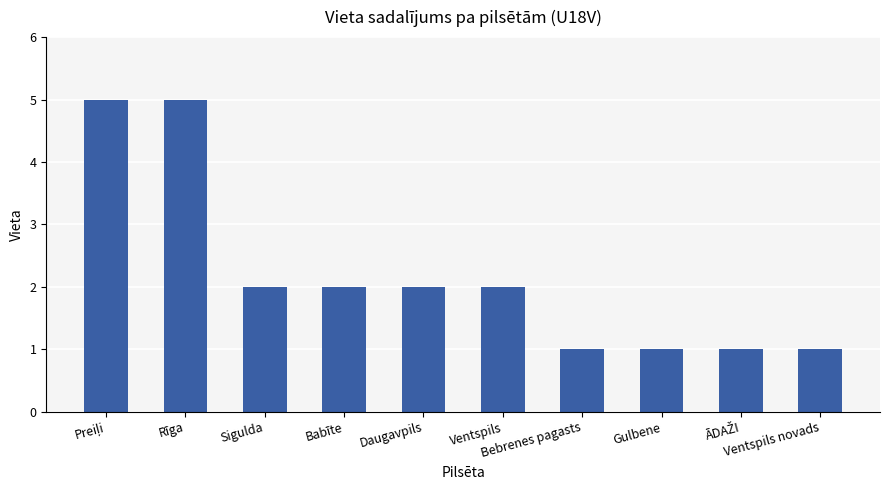

What is the maximum value shown in the chart?

5